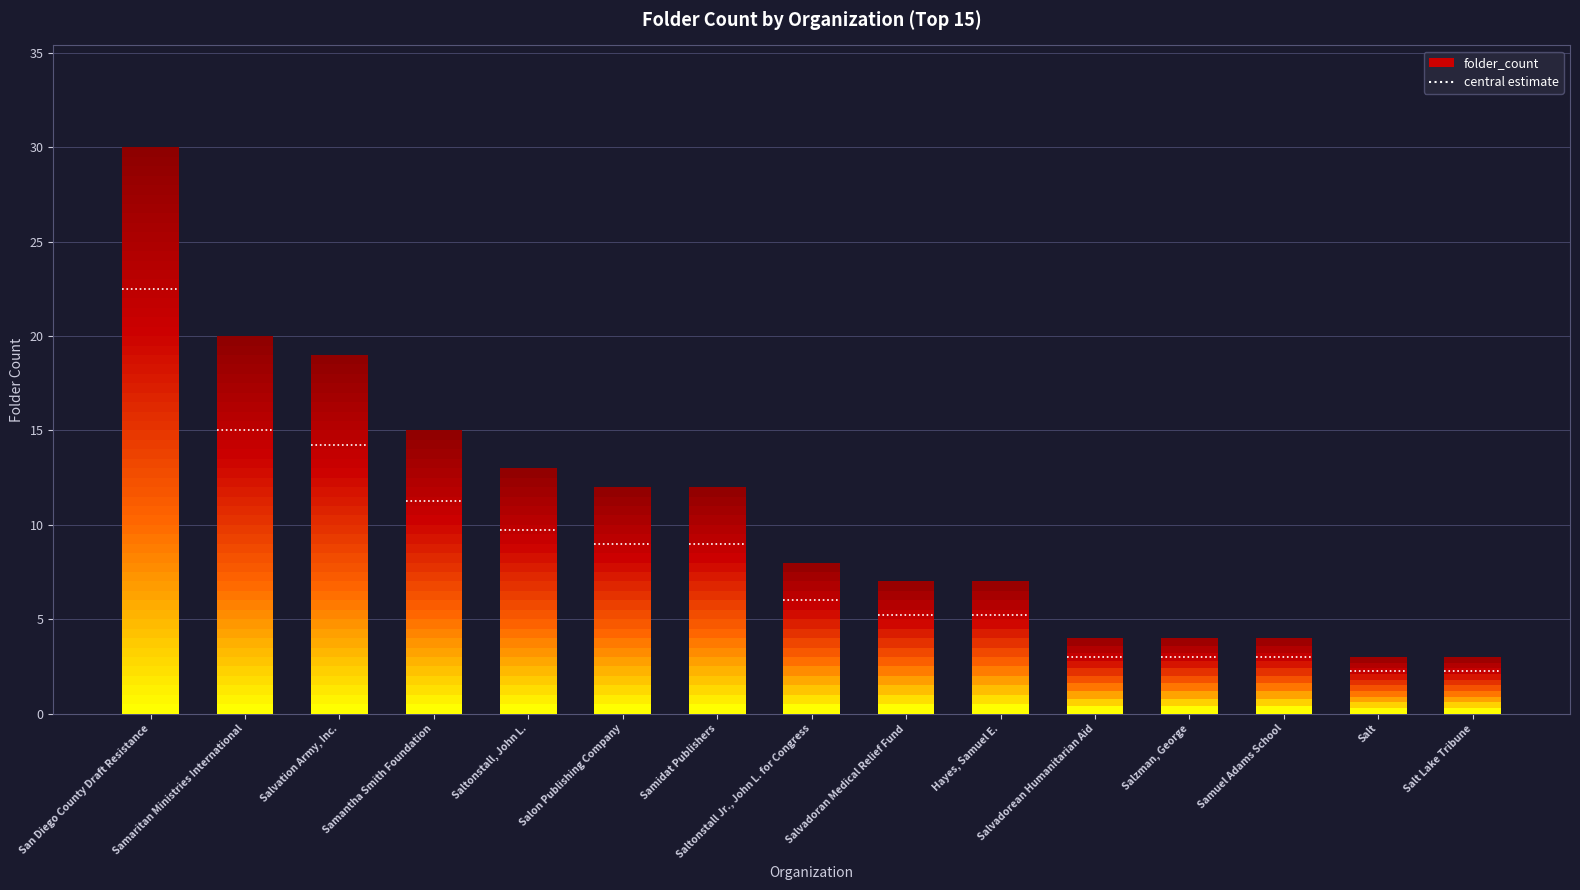

Reading left to right, list all the values displayed in this chart.

30	20	19	15	13	12	12	8	7	7	4	4	4	3	3